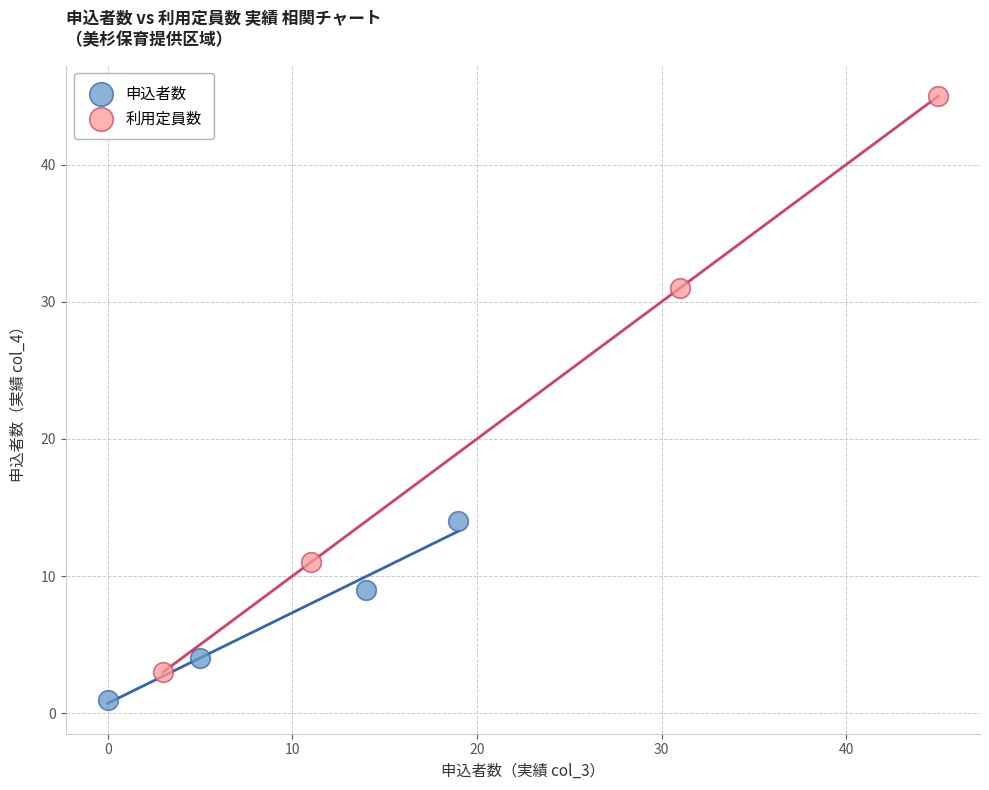

Which series contains the highest Y value?

利用定員数